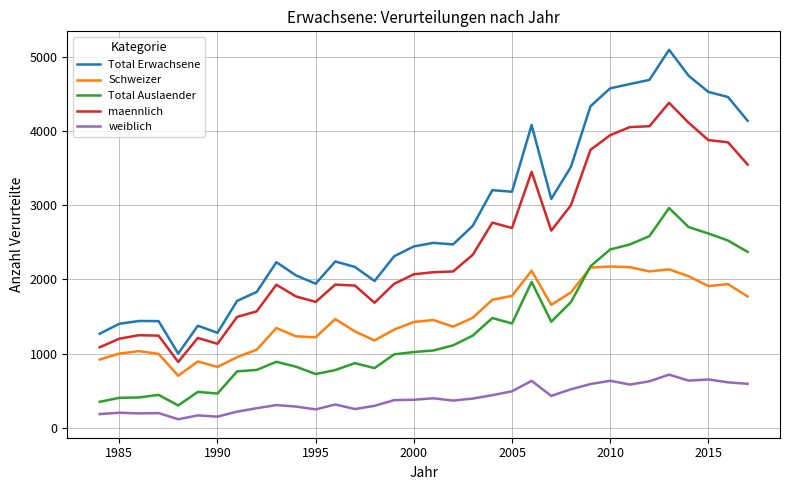

Which series has the largest total across all categories?

Total Erwachsene